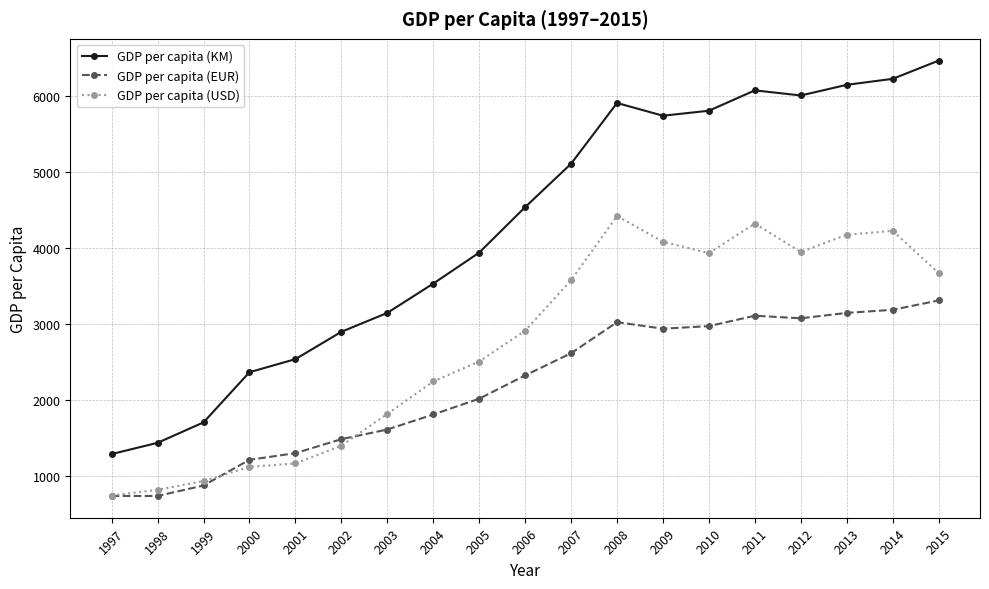

What is the difference between the GDP per capita (KM) values at 2011 and 2007?

966